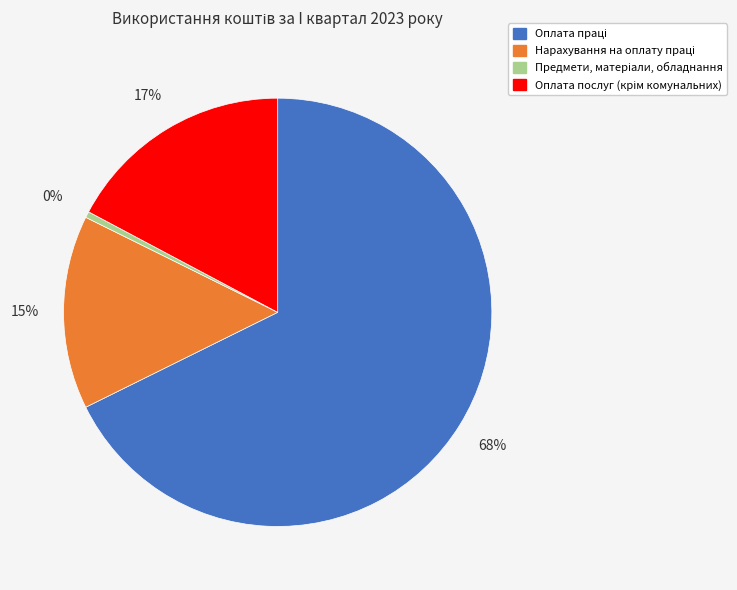

Does any single category account for the majority?

Yes